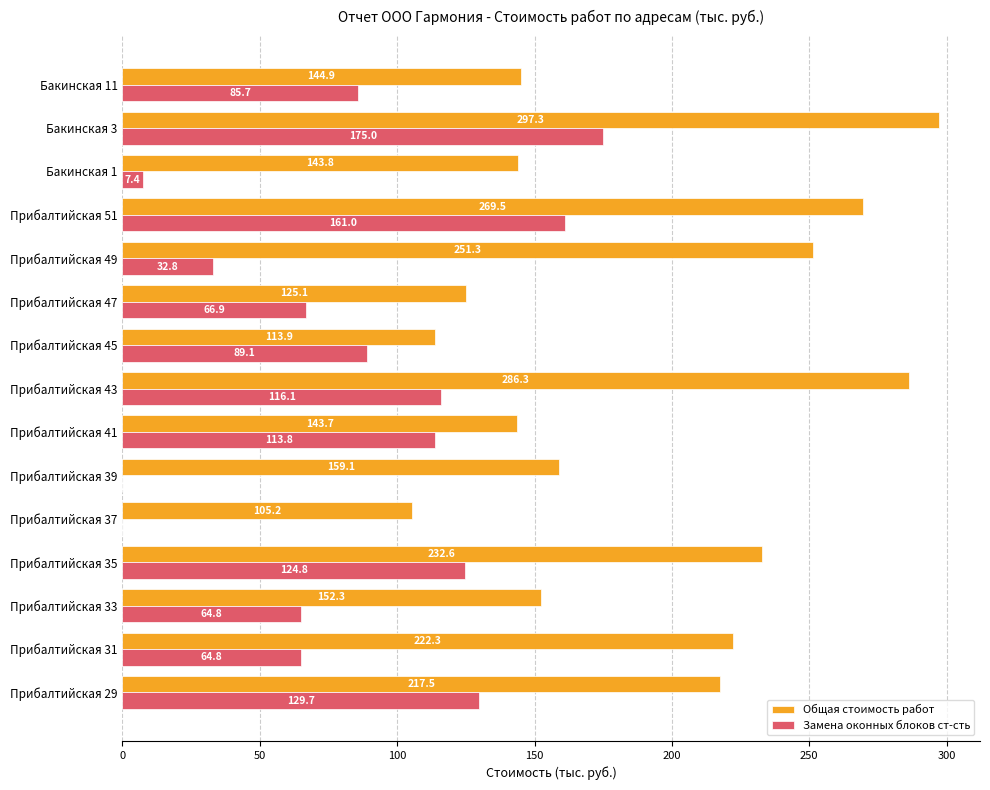

The Общая стоимость работ series shows 434.4 at Прибалтийская 43. True or false?

False